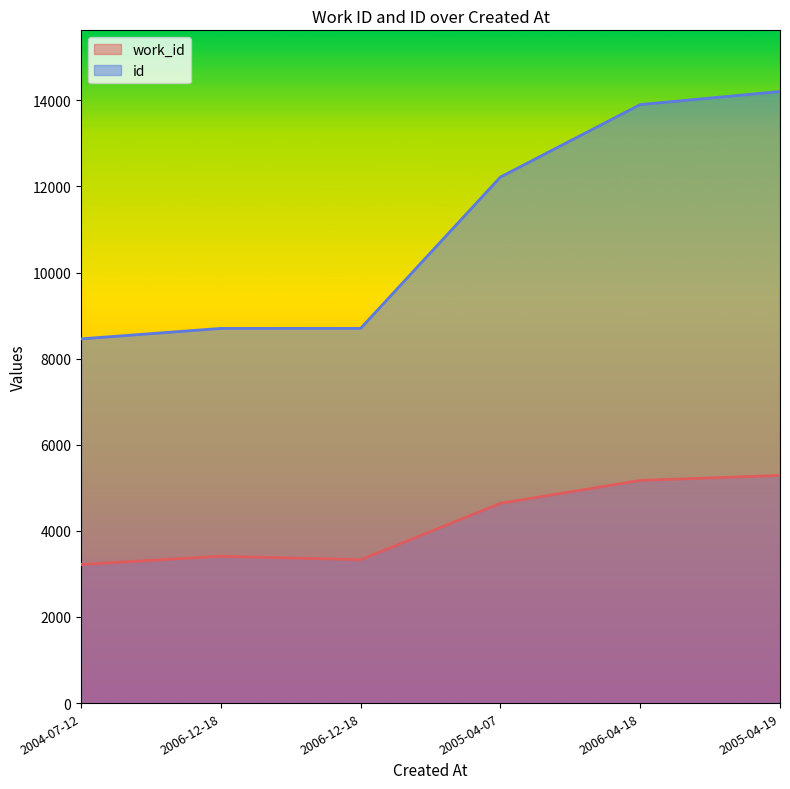

Which series has the largest total across all categories?

id